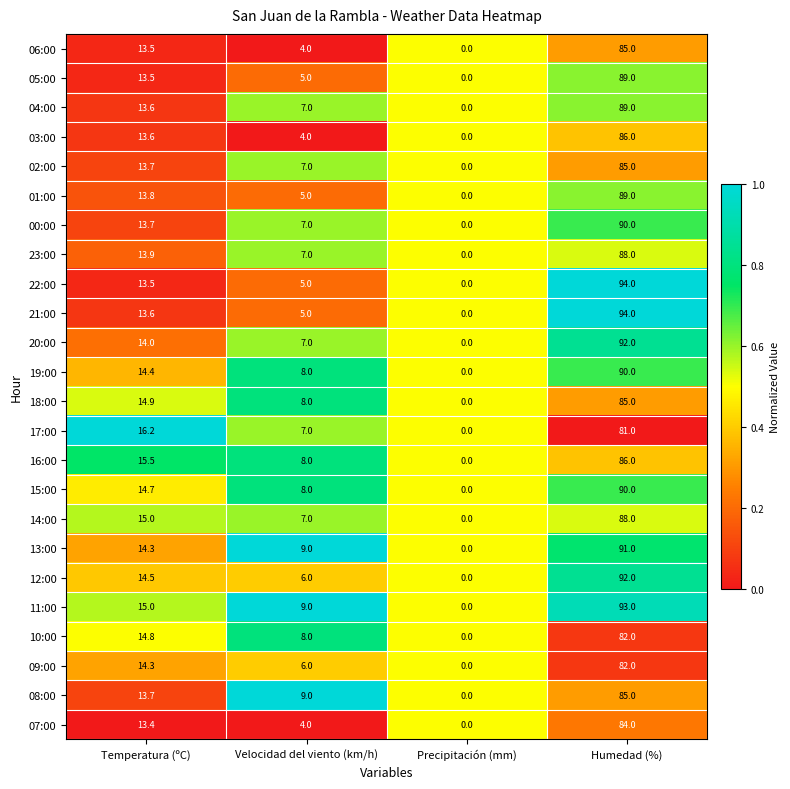

What is the difference between the highest and lowest values at Temperatura (ºC)?

2.8